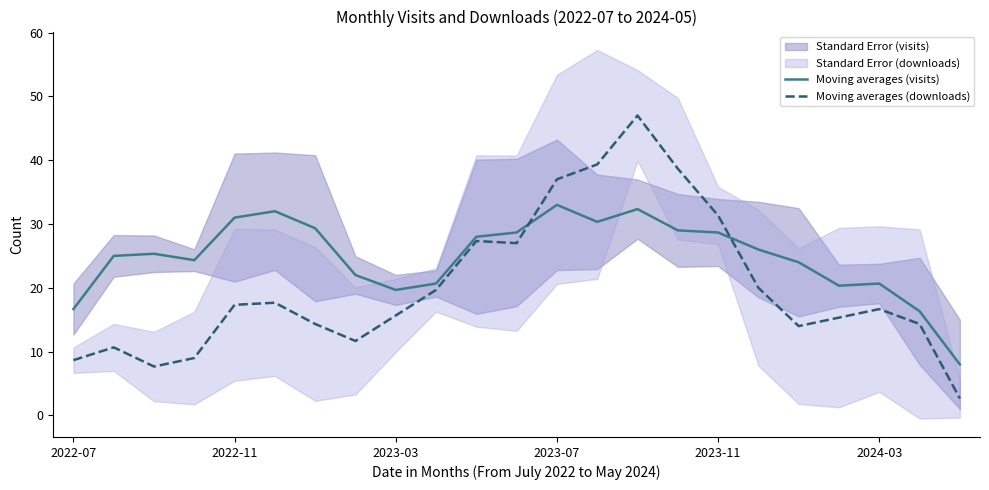

How many times do Moving averages (downloads) and Moving averages (visits) cross each other?

2